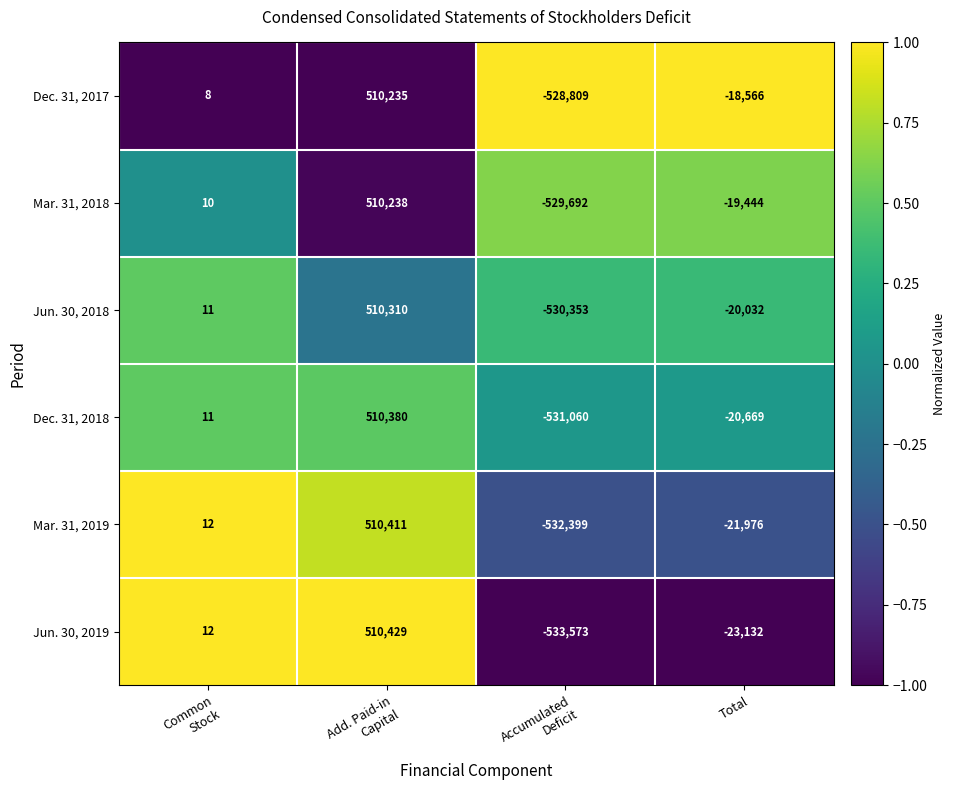

Count the number of categories in the chart.

4